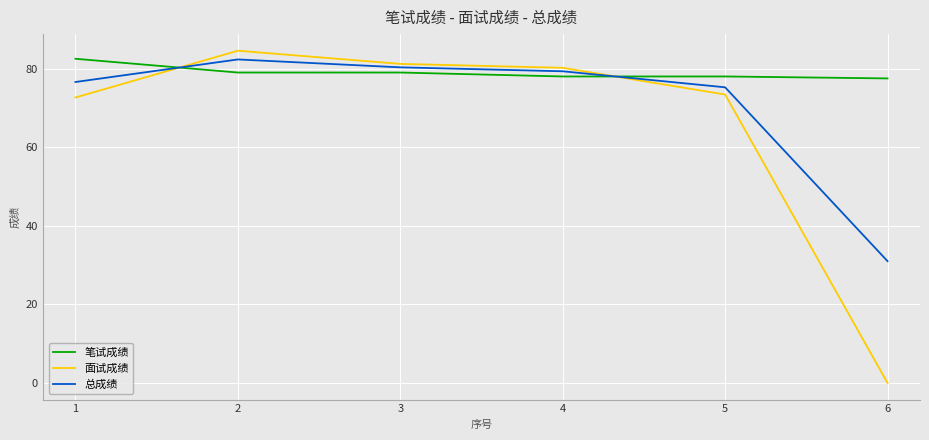

After their last crossing, which series has the higher values: 面试成绩 or 笔试成绩?

笔试成绩